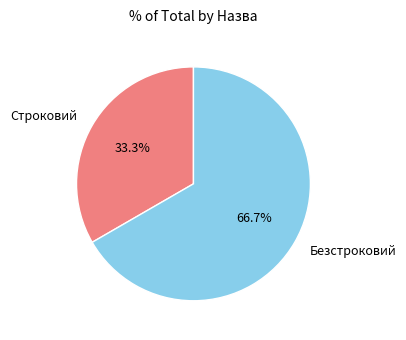

Is there any slice that represents more than half of the pie?

Yes